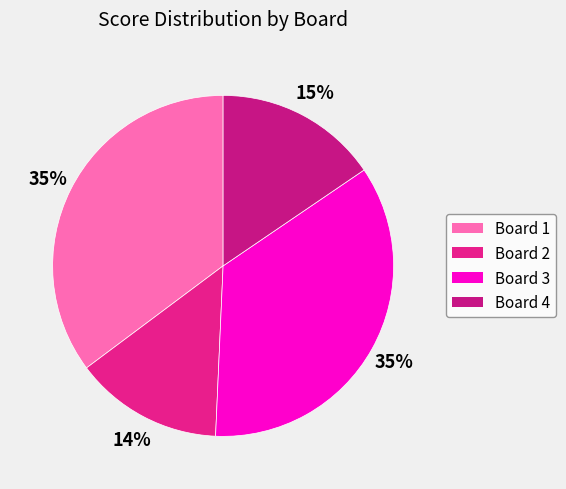

Count the number of slices in the pie.

4